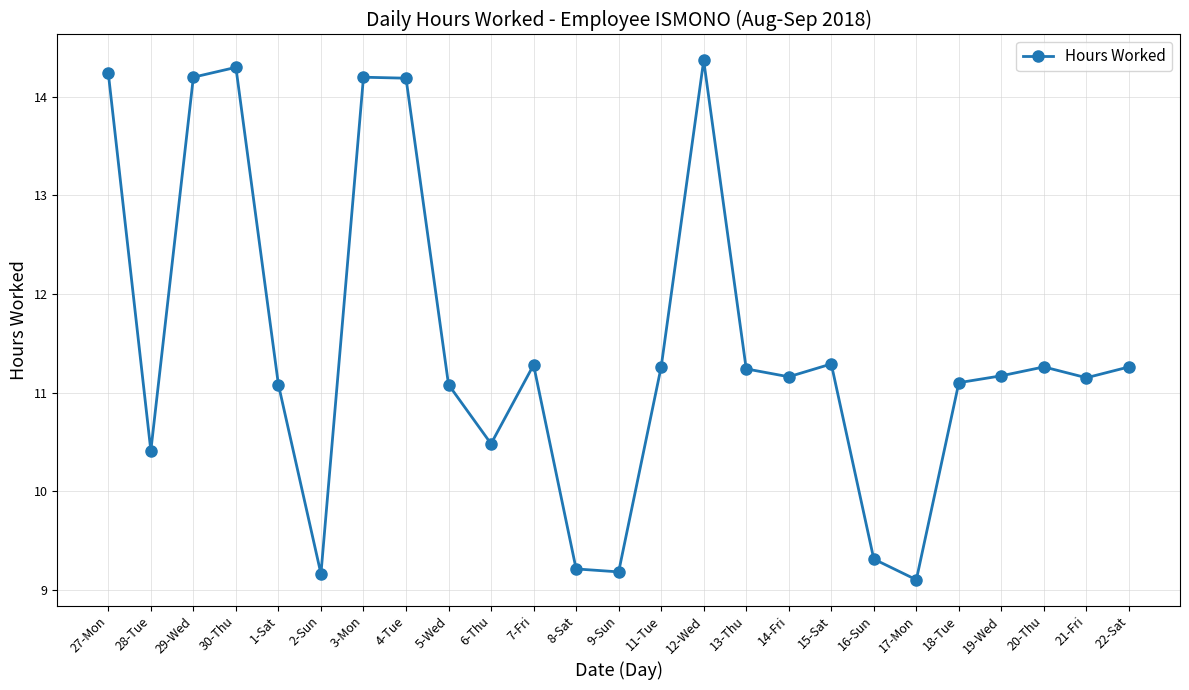

Where does the data first go above 11?

27-Mon